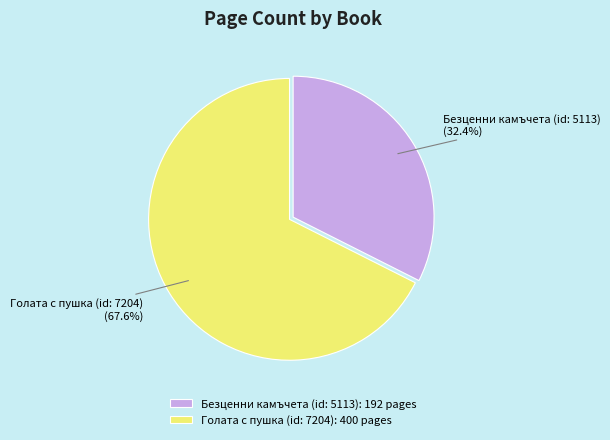

What is the largest slice in the pie chart?

Голата с пушка (id: 7204)